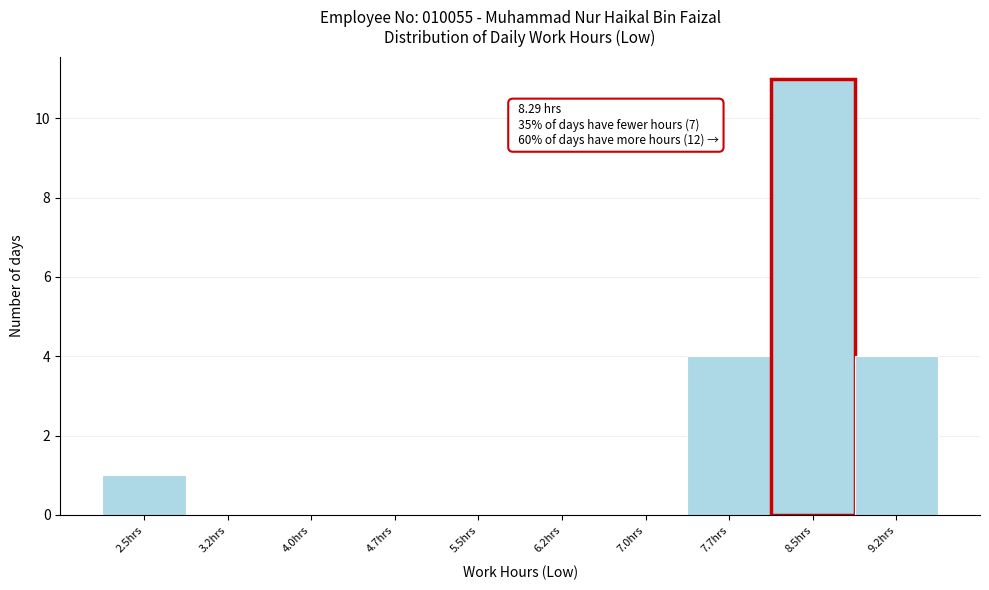

Over which range of the x-axis is the bar tallest?

8.1 to 8.9